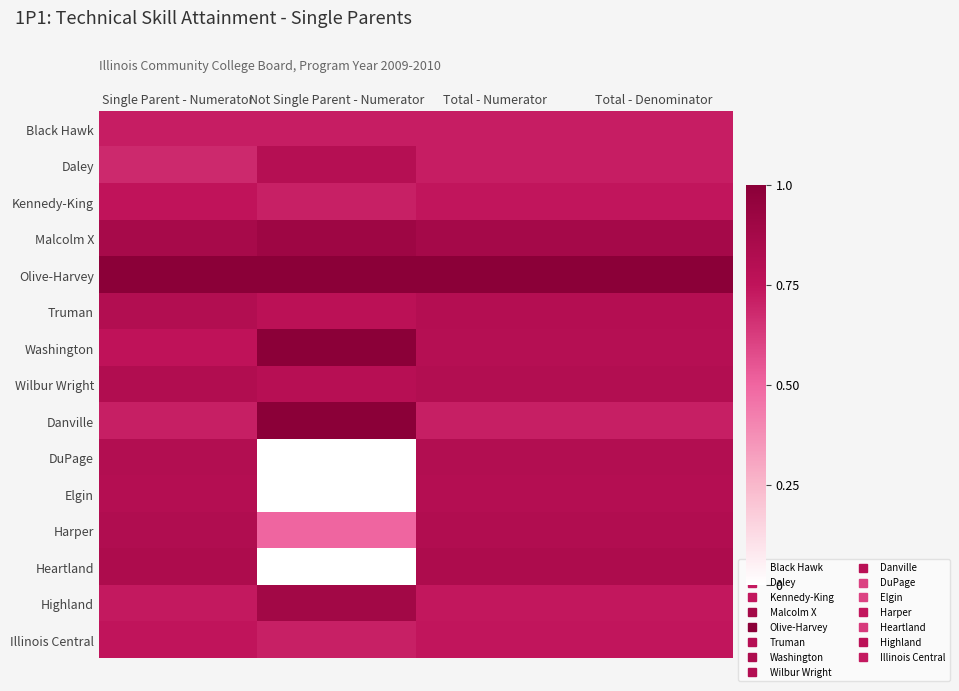

Count the number of categories in the chart.

4